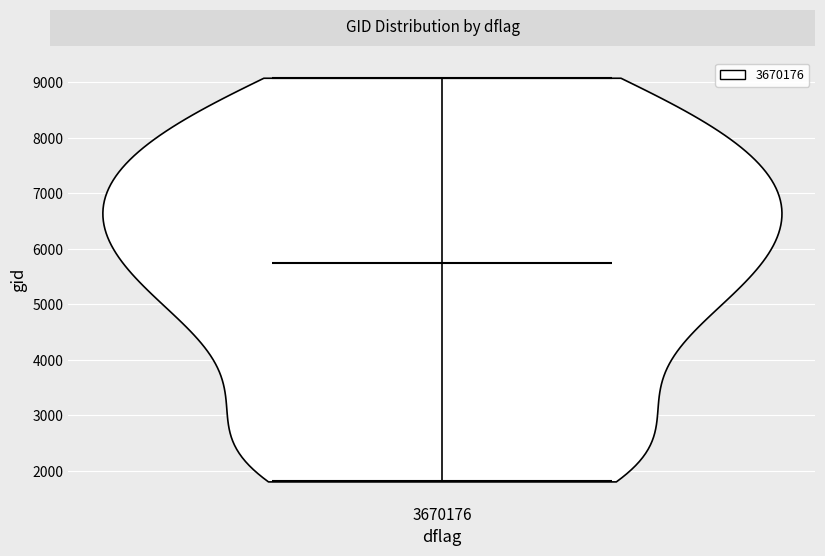

What is the highest point the violin at x = 3670176 reaches on the y-axis? The values are not printed on the chart, so give them approximately, as read against the axis.

9100